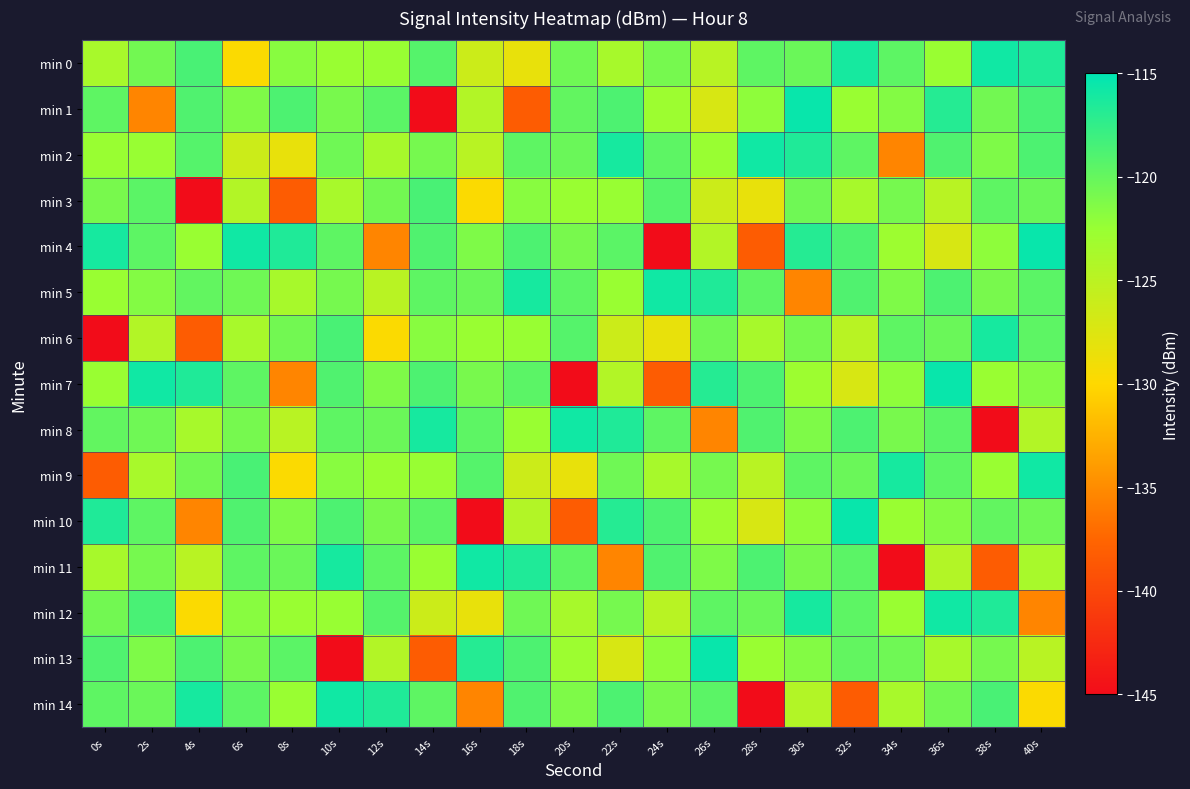

Reading left to right, what are all the values shown in this chart?

min 0: 0s=-123.7	2s=-120.7	4s=-118.6	6s=-129.7	8s=-121.7	10s=-122.5	12s=-122.5	14s=-119.2	16s=-126.2	18s=-128.4	20s=-120.5	22s=-123.6	24s=-120.9	26s=-124.8	28s=-119.6	30s=-120.2	32s=-116.2	34s=-119.6	36s=-122.5	38s=-115.8	40s=-116.6
min 1: 0s=-119.7	2s=-135.4	4s=-119.0	6s=-121.3	8s=-118.9	10s=-121.0	12s=-119.5	14s=-144.9	16s=-124.4	18s=-138.3	20s=-119.8	22s=-118.9	24s=-122.9	26s=-127.1	28s=-122.0	30s=-115.4	32s=-122.5	34s=-121.4	36s=-116.9	38s=-120.7	40s=-118.6
min 2: 0s=-122.5	2s=-122.5	4s=-119.2	6s=-126.2	8s=-128.4	10s=-120.5	12s=-123.6	14s=-120.9	16s=-124.8	18s=-119.6	20s=-120.2	22s=-116.2	24s=-119.6	26s=-122.5	28s=-115.8	30s=-116.6	32s=-119.7	34s=-135.4	36s=-119.0	38s=-121.3	40s=-118.9
min 3: 0s=-121.0	2s=-119.5	4s=-144.9	6s=-124.4	8s=-138.3	10s=-123.7	12s=-120.7	14s=-118.6	16s=-129.7	18s=-121.7	20s=-122.5	22s=-122.5	24s=-119.2	26s=-126.2	28s=-128.4	30s=-120.5	32s=-123.6	34s=-120.9	36s=-124.8	38s=-119.6	40s=-120.2
min 4: 0s=-116.2	2s=-119.6	4s=-122.5	6s=-115.8	8s=-116.6	10s=-119.7	12s=-135.4	14s=-119.0	16s=-121.3	18s=-118.9	20s=-121.0	22s=-119.5	24s=-144.9	26s=-124.4	28s=-138.3	30s=-116.9	32s=-118.9	34s=-122.9	36s=-127.1	38s=-122.0	40s=-115.4
min 5: 0s=-122.5	2s=-121.4	4s=-119.8	6s=-120.5	8s=-123.6	10s=-120.9	12s=-124.8	14s=-119.6	16s=-120.2	18s=-116.2	20s=-119.6	22s=-122.5	24s=-115.8	26s=-116.6	28s=-119.7	30s=-135.4	32s=-119.0	34s=-121.3	36s=-118.9	38s=-121.0	40s=-119.5
min 6: 0s=-144.9	2s=-124.4	4s=-138.3	6s=-123.7	8s=-120.7	10s=-118.6	12s=-129.7	14s=-121.7	16s=-122.5	18s=-122.5	20s=-119.2	22s=-126.2	24s=-128.4	26s=-120.5	28s=-123.6	30s=-120.9	32s=-124.8	34s=-119.6	36s=-120.2	38s=-116.2	40s=-119.6
min 7: 0s=-122.5	2s=-115.8	4s=-116.6	6s=-119.7	8s=-135.4	10s=-119.0	12s=-121.3	14s=-118.9	16s=-121.0	18s=-119.5	20s=-144.9	22s=-124.4	24s=-138.3	26s=-116.9	28s=-118.9	30s=-122.9	32s=-127.1	34s=-122.0	36s=-115.4	38s=-122.5	40s=-121.4
min 8: 0s=-119.8	2s=-120.5	4s=-123.6	6s=-120.9	8s=-124.8	10s=-119.6	12s=-120.2	14s=-116.2	16s=-119.6	18s=-122.5	20s=-115.8	22s=-116.6	24s=-119.7	26s=-135.4	28s=-119.0	30s=-121.3	32s=-118.9	34s=-121.0	36s=-119.5	38s=-144.9	40s=-124.4
min 9: 0s=-138.3	2s=-123.7	4s=-120.7	6s=-118.6	8s=-129.7	10s=-121.7	12s=-122.5	14s=-122.5	16s=-119.2	18s=-126.2	20s=-128.4	22s=-120.5	24s=-123.6	26s=-120.9	28s=-124.8	30s=-119.6	32s=-120.2	34s=-116.2	36s=-119.6	38s=-122.5	40s=-115.8
min 10: 0s=-116.6	2s=-119.7	4s=-135.4	6s=-119.0	8s=-121.3	10s=-118.9	12s=-121.0	14s=-119.5	16s=-144.9	18s=-124.4	20s=-138.3	22s=-116.9	24s=-118.9	26s=-122.9	28s=-127.1	30s=-122.0	32s=-115.4	34s=-122.5	36s=-121.4	38s=-119.8	40s=-120.5
min 11: 0s=-123.6	2s=-120.9	4s=-124.8	6s=-119.6	8s=-120.2	10s=-116.2	12s=-119.6	14s=-122.5	16s=-115.8	18s=-116.6	20s=-119.7	22s=-135.4	24s=-119.0	26s=-121.3	28s=-118.9	30s=-121.0	32s=-119.5	34s=-144.9	36s=-124.4	38s=-138.3	40s=-123.7
min 12: 0s=-120.7	2s=-118.6	4s=-129.7	6s=-121.7	8s=-122.5	10s=-122.5	12s=-119.2	14s=-126.2	16s=-128.4	18s=-120.5	20s=-123.6	22s=-120.9	24s=-124.8	26s=-119.6	28s=-120.2	30s=-116.2	32s=-119.6	34s=-122.5	36s=-115.8	38s=-116.6	40s=-135.4
min 13: 0s=-119.0	2s=-121.3	4s=-118.9	6s=-121.0	8s=-119.5	10s=-144.9	12s=-124.4	14s=-138.3	16s=-116.9	18s=-118.9	20s=-122.9	22s=-127.1	24s=-122.0	26s=-115.4	28s=-122.5	30s=-121.4	32s=-119.8	34s=-120.5	36s=-123.6	38s=-120.9	40s=-124.8
min 14: 0s=-119.6	2s=-120.2	4s=-116.2	6s=-119.6	8s=-122.5	10s=-115.8	12s=-116.6	14s=-119.7	16s=-135.4	18s=-119.0	20s=-121.3	22s=-118.9	24s=-121.0	26s=-119.5	28s=-144.9	30s=-124.4	32s=-138.3	34s=-123.7	36s=-120.7	38s=-118.6	40s=-129.7